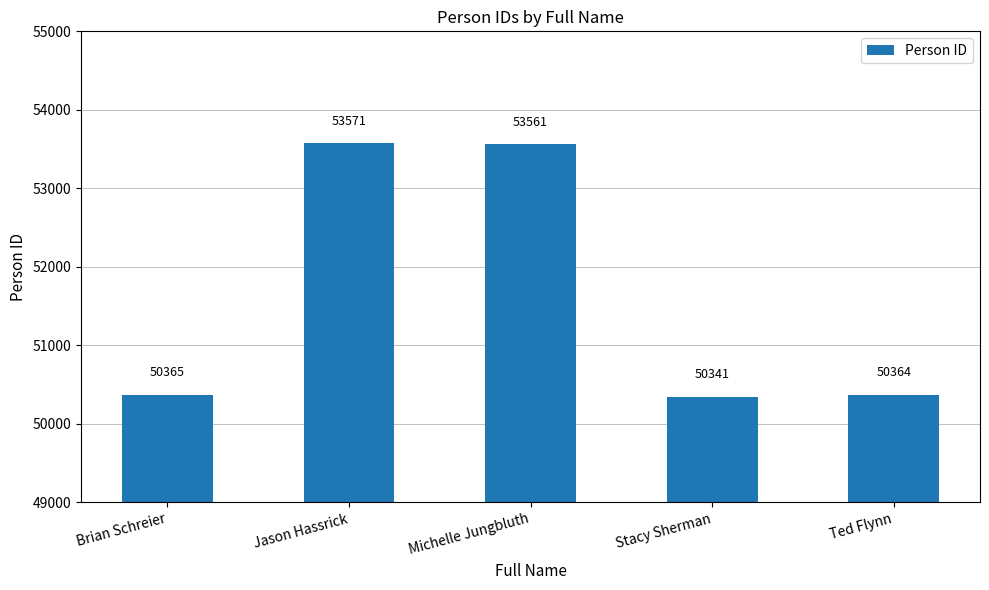

What is the difference between the second highest and minimum values?

3220